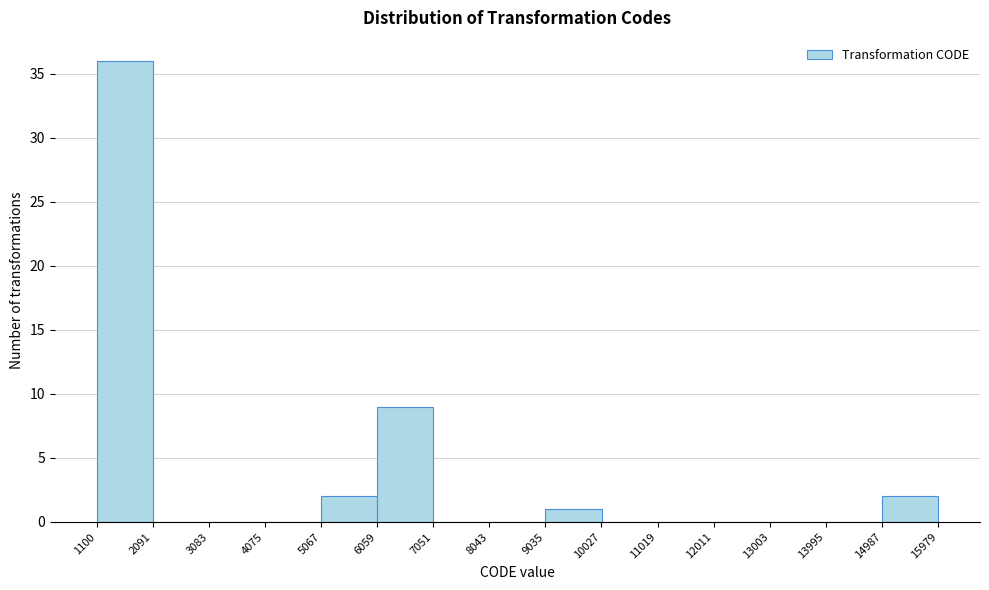

Reading left to right, list every bar in this chart as the range it spans on the x-axis followed by its height. The values are not printed on the chart, so give them approximately, as read against the axis.

1100 to 2091: 36
2091 to 3083: 0
3083 to 4075: 0
4075 to 5067: 0
5067 to 6059: 2
6059 to 7051: 9
7051 to 8043: 0
8043 to 9035: 0
9035 to 10027: 1
10027 to 11019: 0
11019 to 12011: 0
12011 to 13003: 0
13003 to 13995: 0
13995 to 14987: 0
14987 to 15979: 2